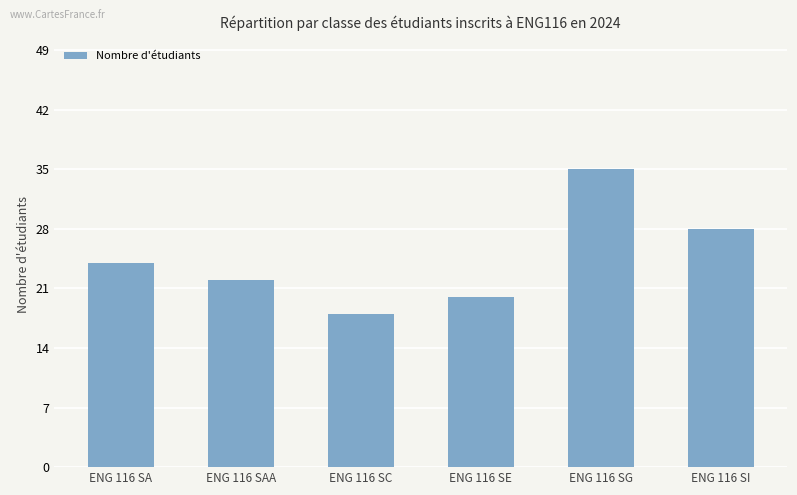

True or false: the data shows 22 at ENG 116 SAA.

True